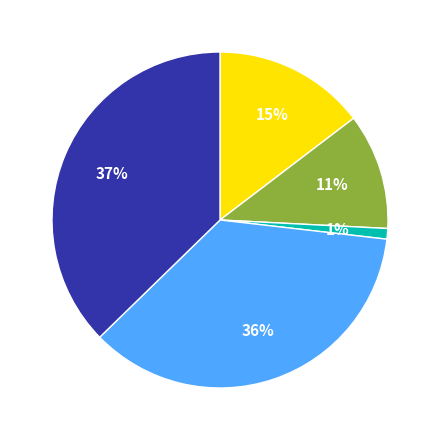

Does any single category account for the majority?

No